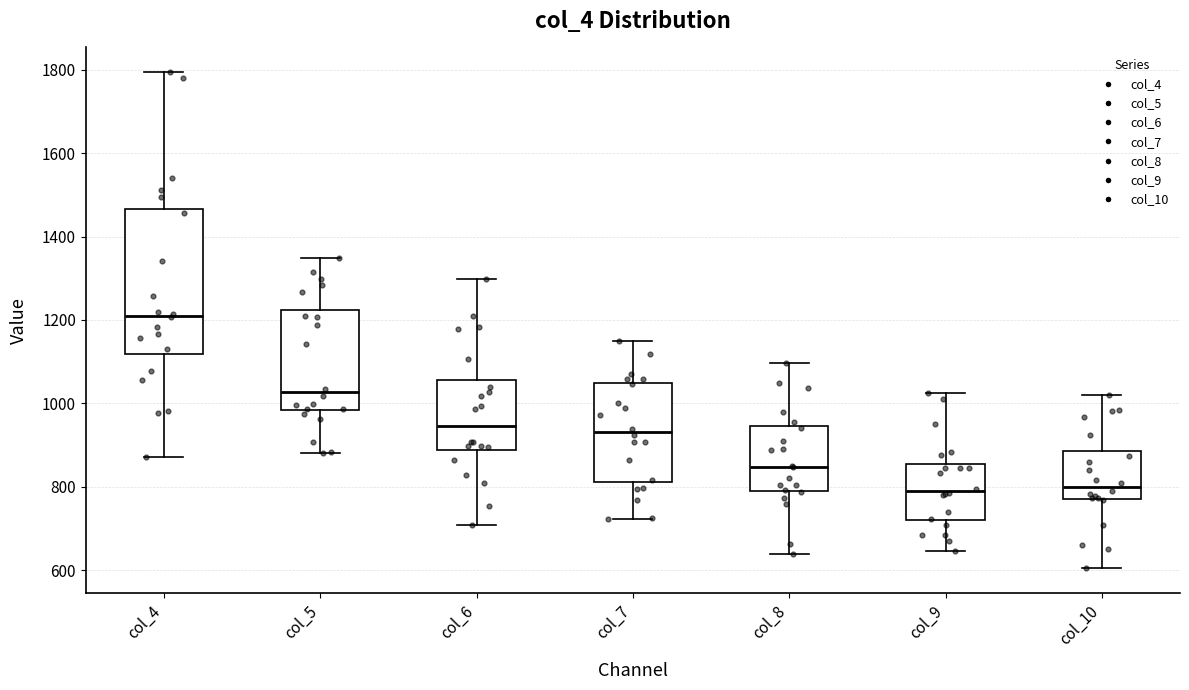

Reading left to right, transcribe this box plot: for each box, give where its median line is, the range the box spans, and where its two whiskers end, as read against the y-axis. The values are not printed on the chart, so give them approximately, as read against the axis.

col_4: median 1200, box 1120 to 1460, whiskers 880 to 1800
col_5: median 1020, box 980 to 1220, whiskers 880 to 1340
col_6: median 940, box 880 to 1060, whiskers 700 to 1300
col_7: median 940, box 820 to 1040, whiskers 720 to 1160
col_8: median 840, box 800 to 940, whiskers 640 to 1100
col_9: median 800, box 720 to 860, whiskers 640 to 1020
col_10: median 800, box 780 to 880, whiskers 600 to 1020